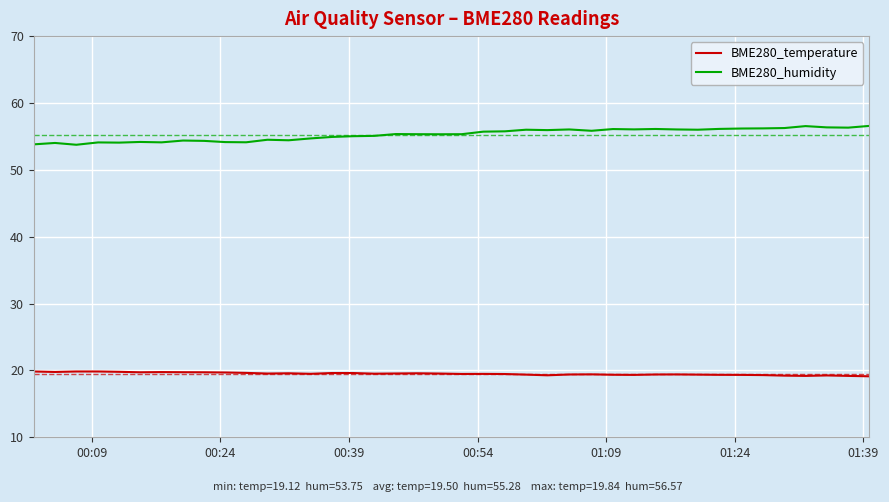

True or false: BME280_temperature and BME280_humidity intersect in this chart.

False